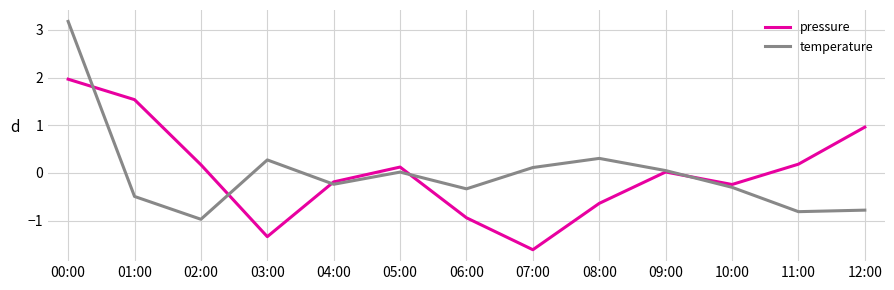

At 12:00, list the series in order from largest to smallest.

pressure, temperature